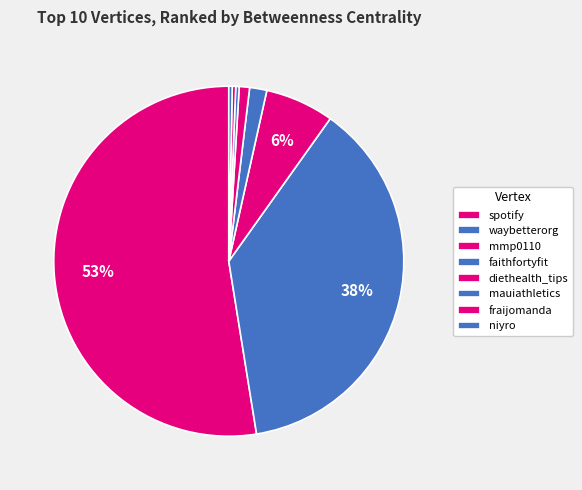

How many slices are in this pie chart?

8